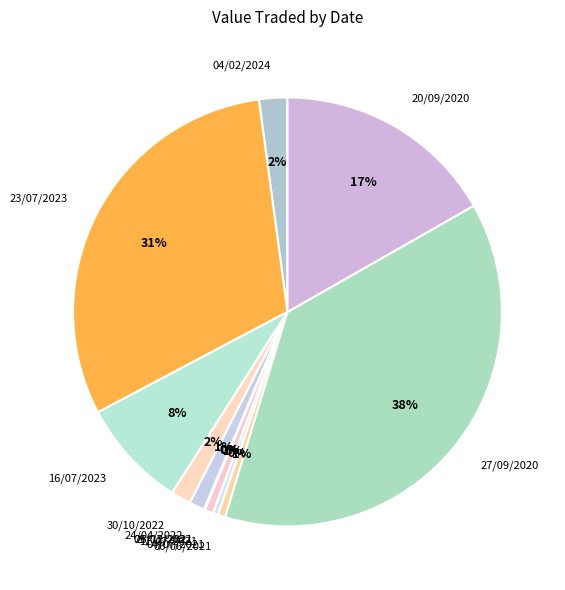

To the nearest percent, what percentage of the pie is 23/07/2023?

31%